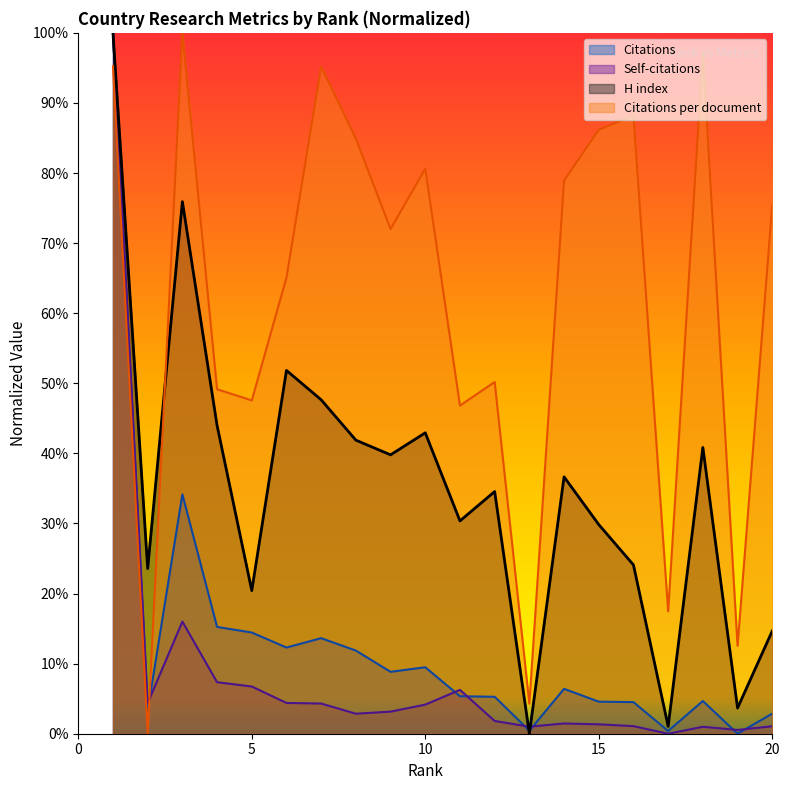

Which series changed the most between 8 and 20?

H index